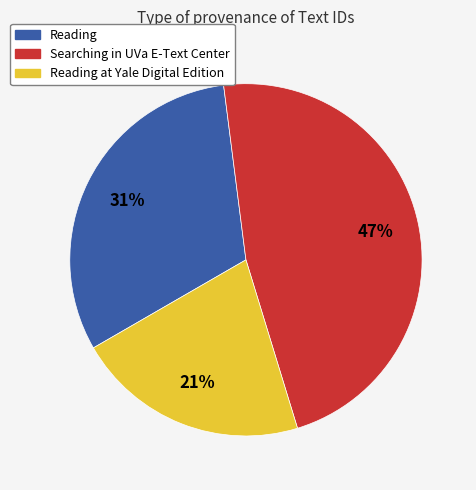

Rank the categories by value from highest to lowest.

Searching in UVa E-Text Center, Reading, Reading at Yale Digital Edition